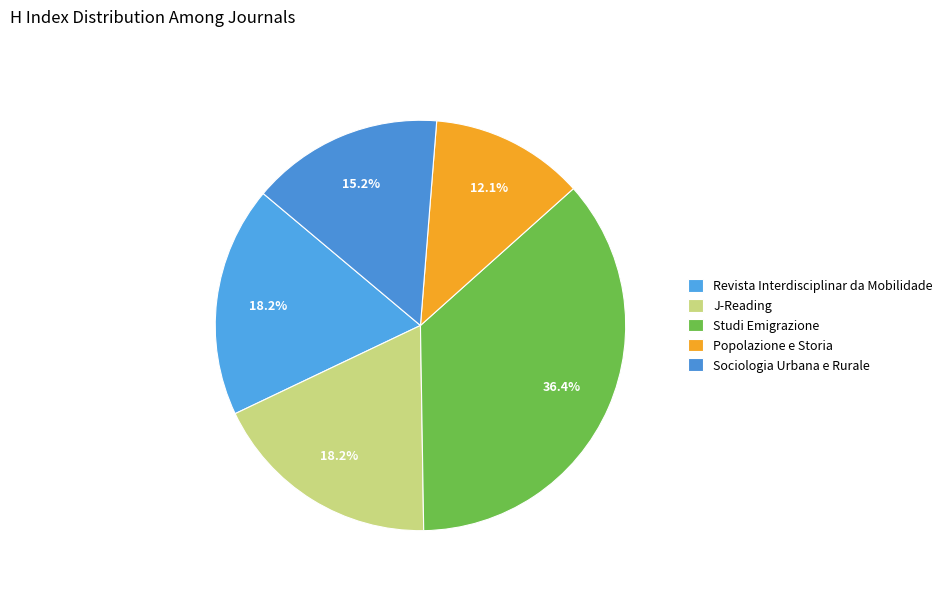

Is there a majority slice in this chart?

No